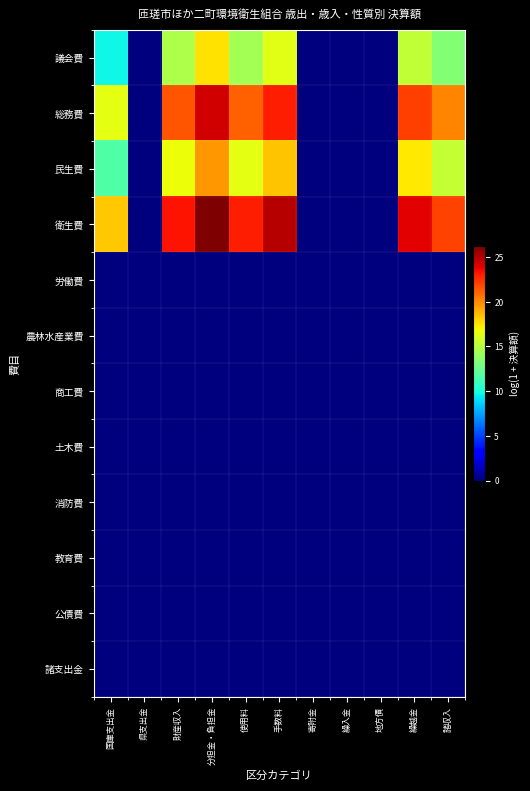

Reading right to left, list all the values displayed in this chart.

議会費: 諸収入=13.4	繰越金=15.3	地方債=0.0	繰入金=0.0	寄附金=0.0	手数料=16.3	使用料=14.4	分担金・負担金=17.6	財産収入=14.7	県支出金=0.0	国庫支出金=9.7
総務費: 諸収入=20.1	繰越金=22.1	地方債=0.0	繰入金=0.0	寄附金=0.0	手数料=23.0	使用料=21.1	分担金・負担金=24.3	財産収入=21.4	県支出金=0.0	国庫支出金=16.4
民生費: 諸収入=15.4	繰越金=17.4	地方債=0.0	繰入金=0.0	寄附金=0.0	手数料=18.4	使用料=16.4	分担金・負担金=19.6	財産収入=16.7	県支出金=0.0	国庫支出金=11.7
衛生費: 諸収入=22.0	繰越金=24.0	地方債=0.0	繰入金=0.0	寄附金=0.0	手数料=24.9	使用料=23.0	分担金・負担金=26.2	財産収入=23.3	県支出金=0.0	国庫支出金=18.3
労働費: 諸収入=0.0	繰越金=0.0	地方債=0.0	繰入金=0.0	寄附金=0.0	手数料=0.0	使用料=0.0	分担金・負担金=0.0	財産収入=0.0	県支出金=0.0	国庫支出金=0.0
農林水産業費: 諸収入=0.0	繰越金=0.0	地方債=0.0	繰入金=0.0	寄附金=0.0	手数料=0.0	使用料=0.0	分担金・負担金=0.0	財産収入=0.0	県支出金=0.0	国庫支出金=0.0
商工費: 諸収入=0.0	繰越金=0.0	地方債=0.0	繰入金=0.0	寄附金=0.0	手数料=0.0	使用料=0.0	分担金・負担金=0.0	財産収入=0.0	県支出金=0.0	国庫支出金=0.0
土木費: 諸収入=0.0	繰越金=0.0	地方債=0.0	繰入金=0.0	寄附金=0.0	手数料=0.0	使用料=0.0	分担金・負担金=0.0	財産収入=0.0	県支出金=0.0	国庫支出金=0.0
消防費: 諸収入=0.0	繰越金=0.0	地方債=0.0	繰入金=0.0	寄附金=0.0	手数料=0.0	使用料=0.0	分担金・負担金=0.0	財産収入=0.0	県支出金=0.0	国庫支出金=0.0
教育費: 諸収入=0.0	繰越金=0.0	地方債=0.0	繰入金=0.0	寄附金=0.0	手数料=0.0	使用料=0.0	分担金・負担金=0.0	財産収入=0.0	県支出金=0.0	国庫支出金=0.0
公債費: 諸収入=0.0	繰越金=0.0	地方債=0.0	繰入金=0.0	寄附金=0.0	手数料=0.0	使用料=0.0	分担金・負担金=0.0	財産収入=0.0	県支出金=0.0	国庫支出金=0.0
諸支出金: 諸収入=0.0	繰越金=0.0	地方債=0.0	繰入金=0.0	寄附金=0.0	手数料=0.0	使用料=0.0	分担金・負担金=0.0	財産収入=0.0	県支出金=0.0	国庫支出金=0.0